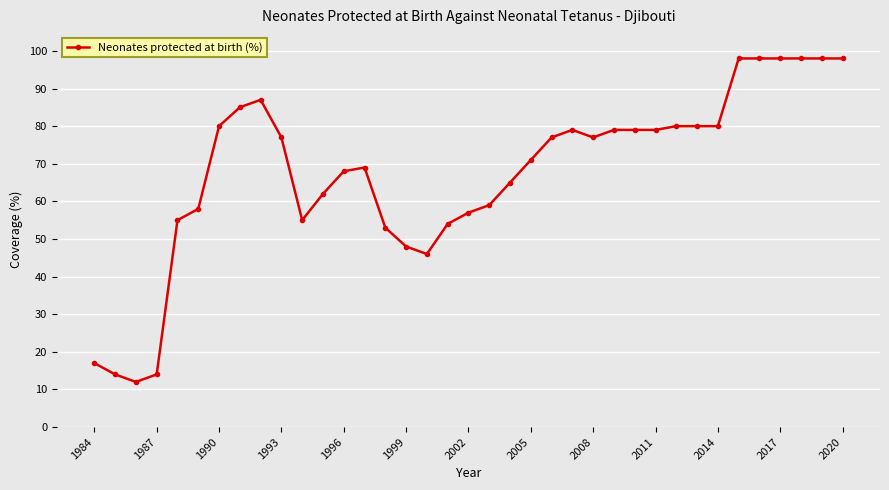

What is the value of the 29th point from the left?

80